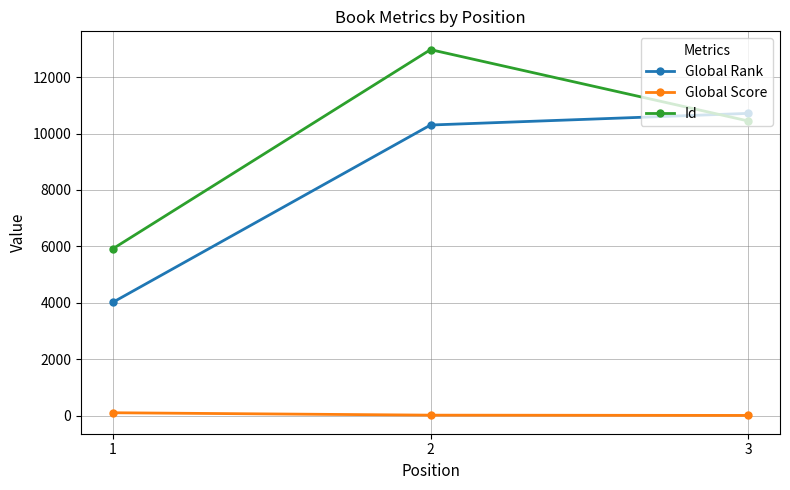

Is it true that Global Score equals 7 at 3?

True